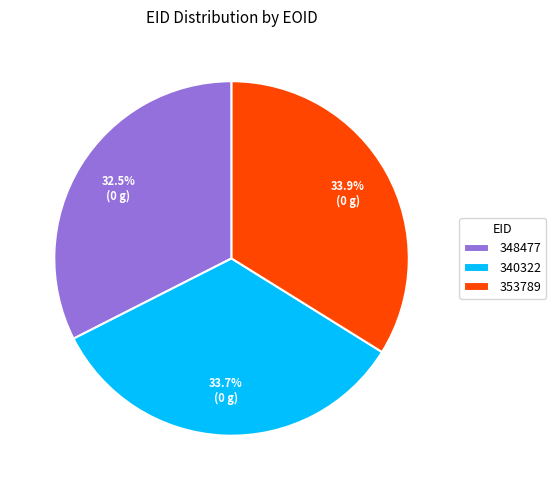

What is the ratio of the value at 353789 to the value at 340322?

1.0